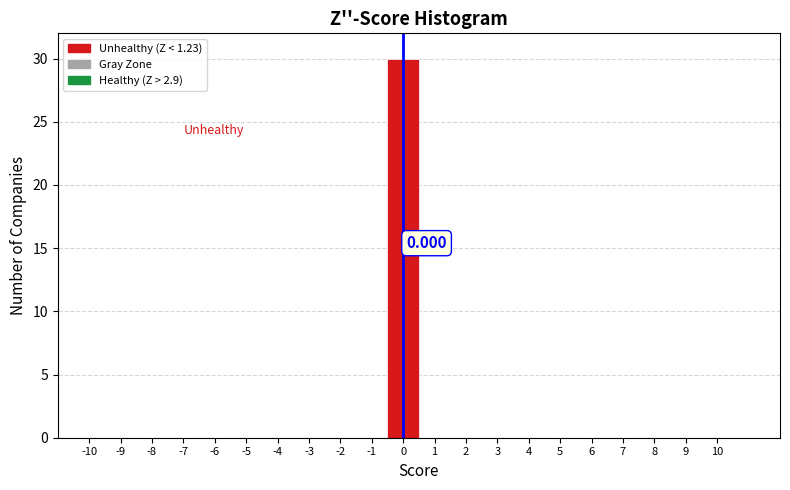

Which range on the x-axis has the tallest bar?

-0.5 to 0.5